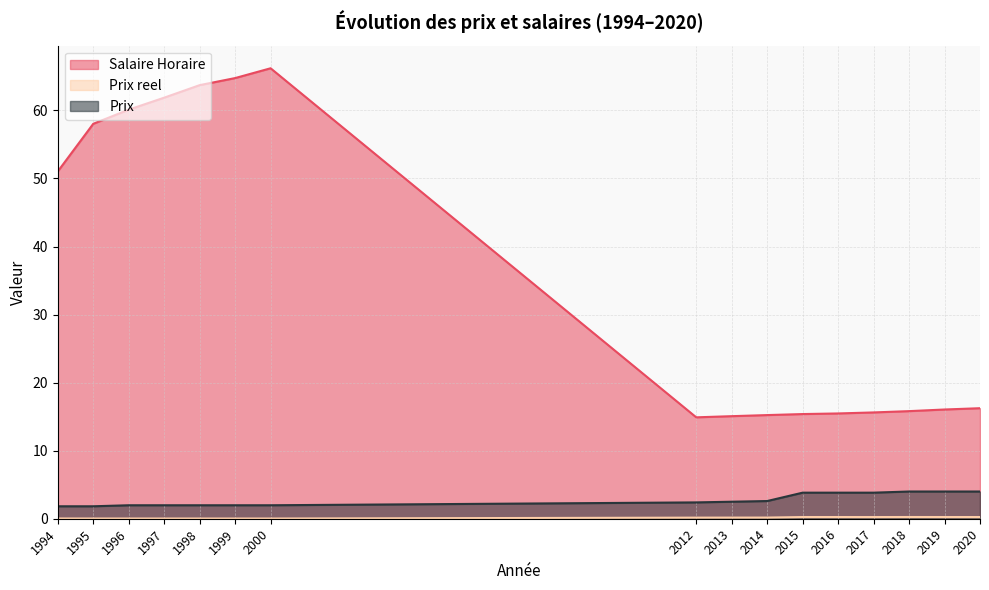

Which label corresponds to the smallest value in the chart?

2000